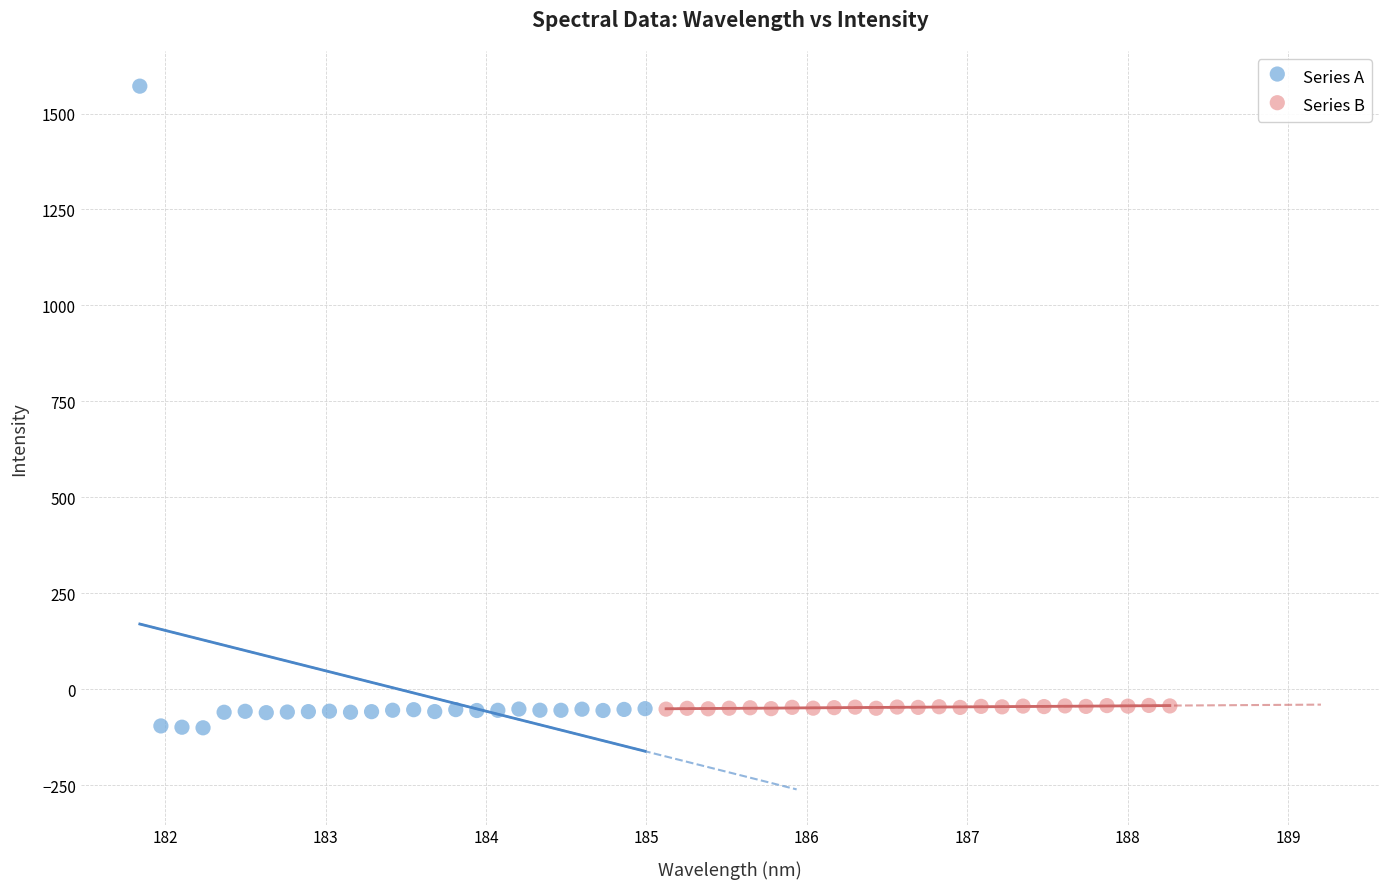

What are all the series names shown in the legend?

Series A, Series B